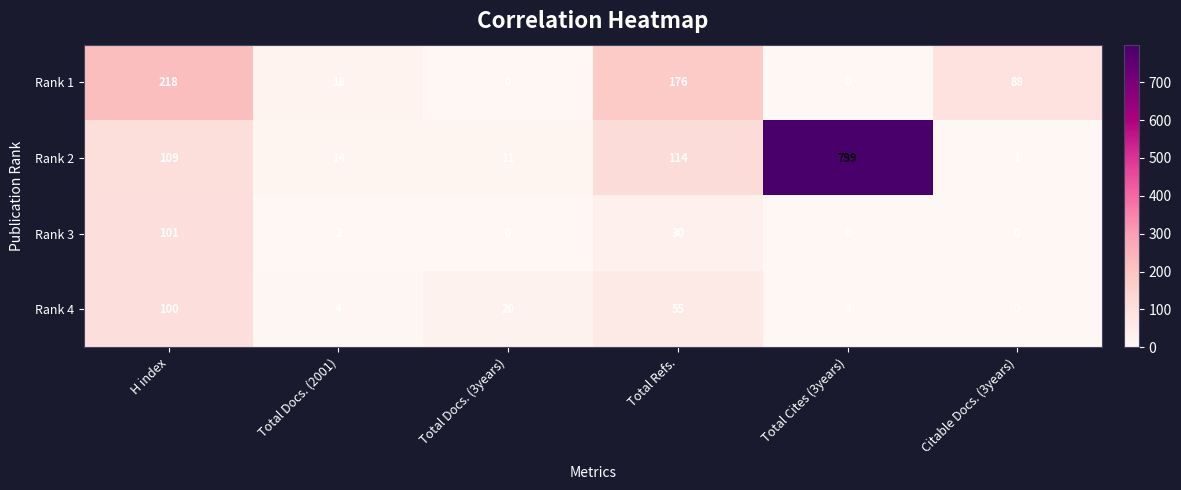

Count the number of data series in this chart.

4